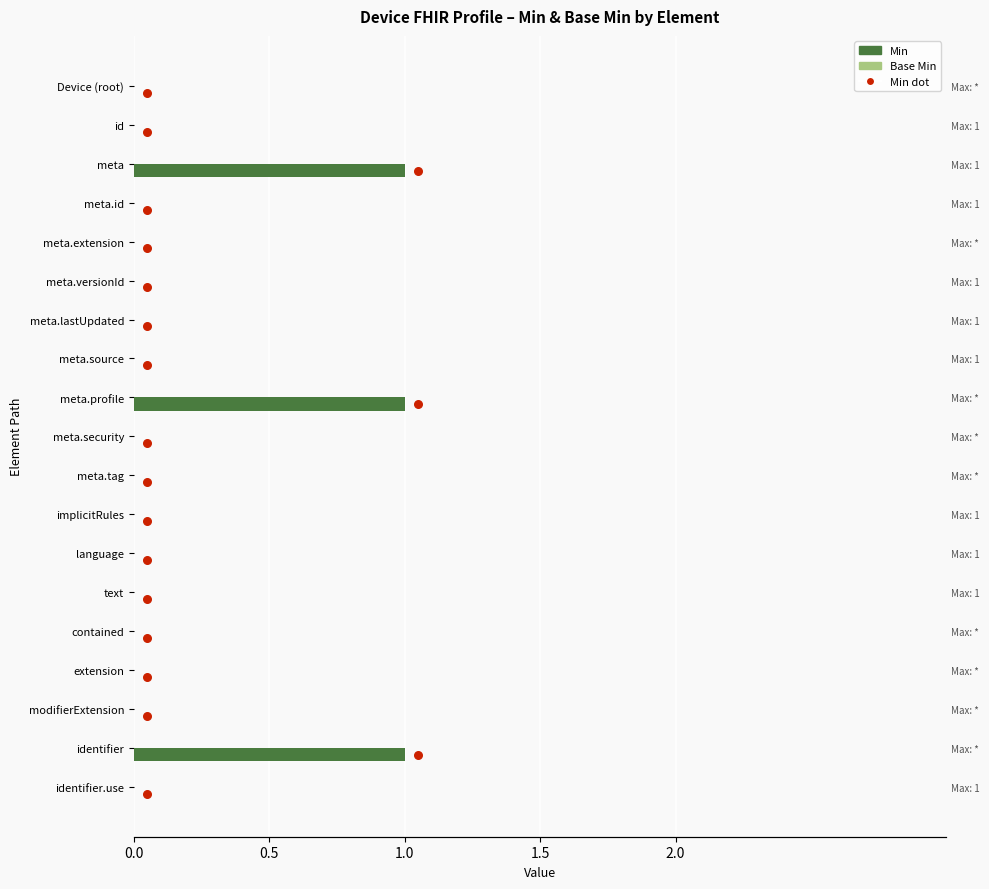

What are all the series names shown in the legend?

Min, Base Min, Min dot